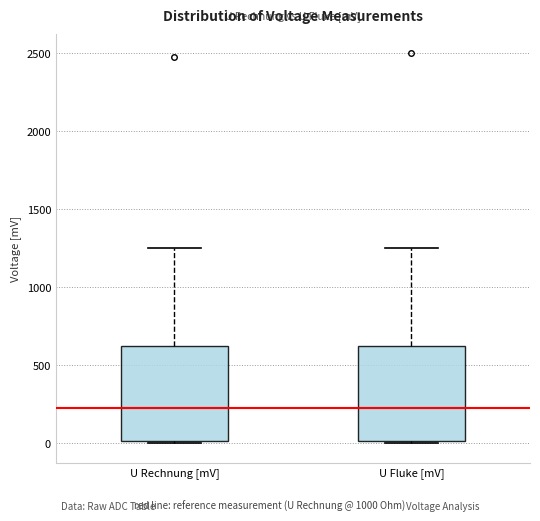

Where does the upper whisker of the box for U Fluke [mV] end on the y-axis? The values are not printed on the chart, so give them approximately, as read against the axis.

1250